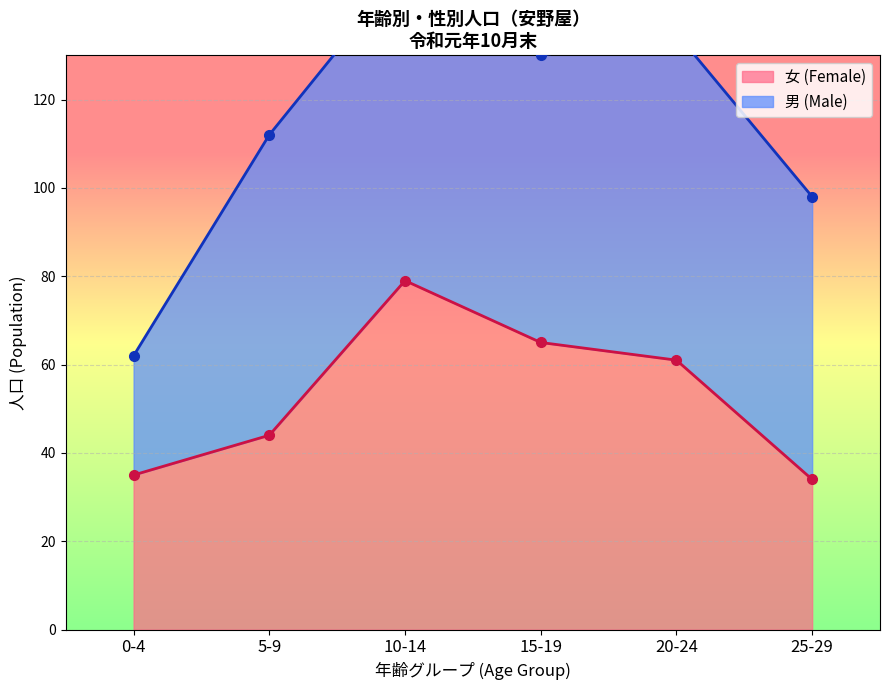

What is the average value?

53